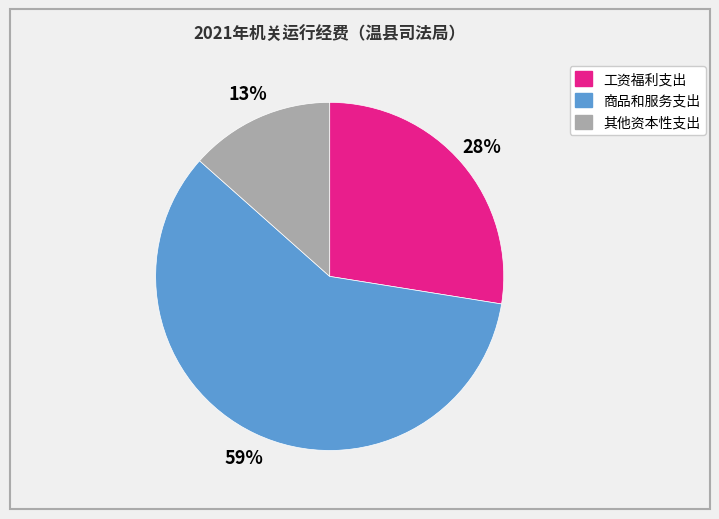

Count the number of slices in the pie.

3